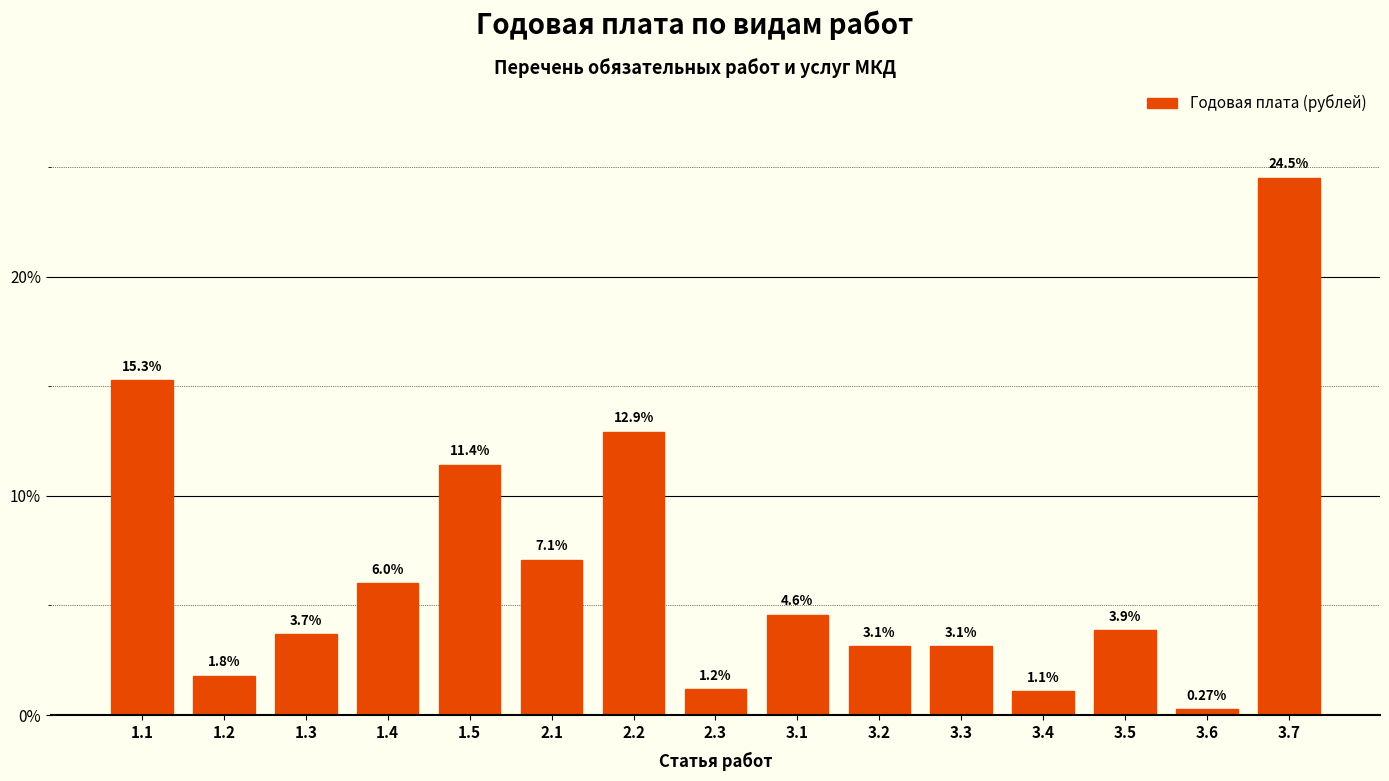

Which has a higher value, 3.4 or 3.2?

3.2